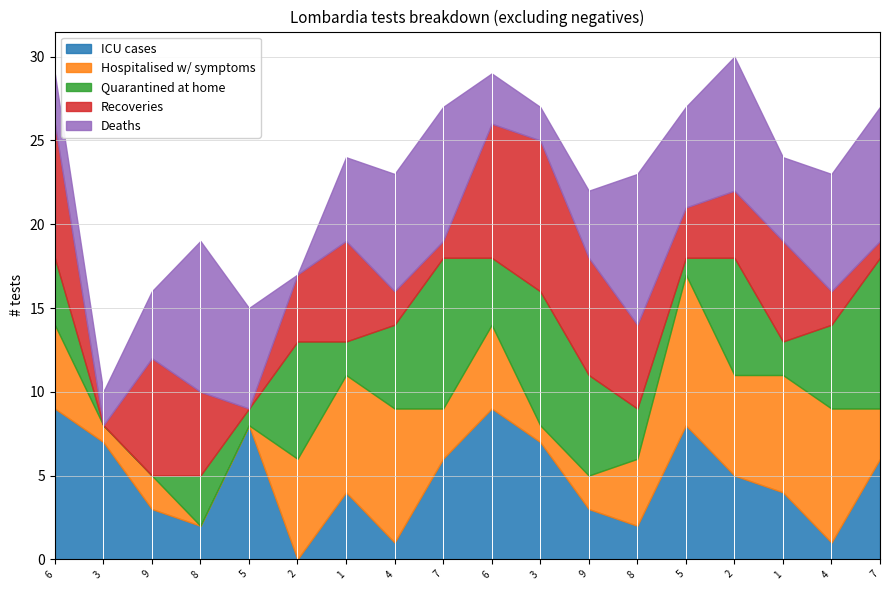

At how many categories does at least one series exceed 3?

18